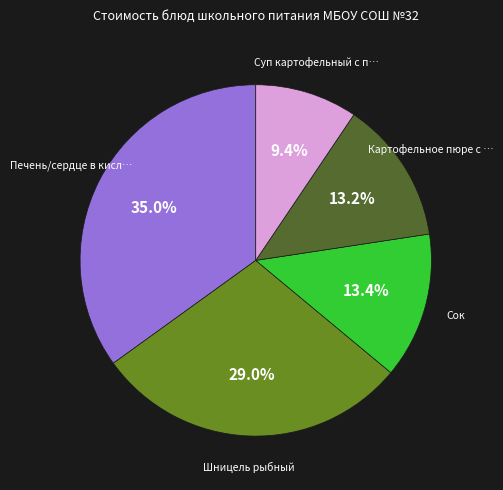

How many slices are in this pie chart?

5